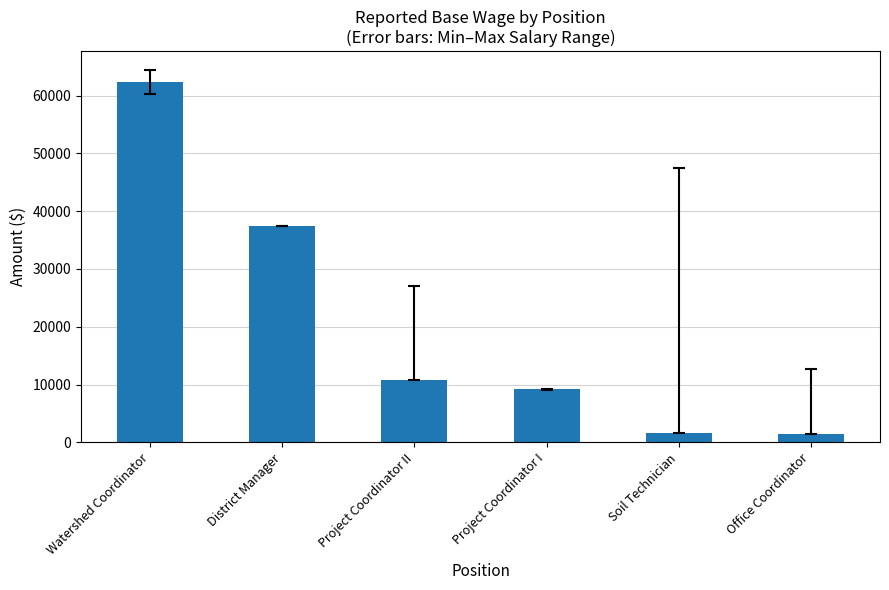

Approximately how many times larger is the value at District Manager compared to Office Coordinator?

27.4